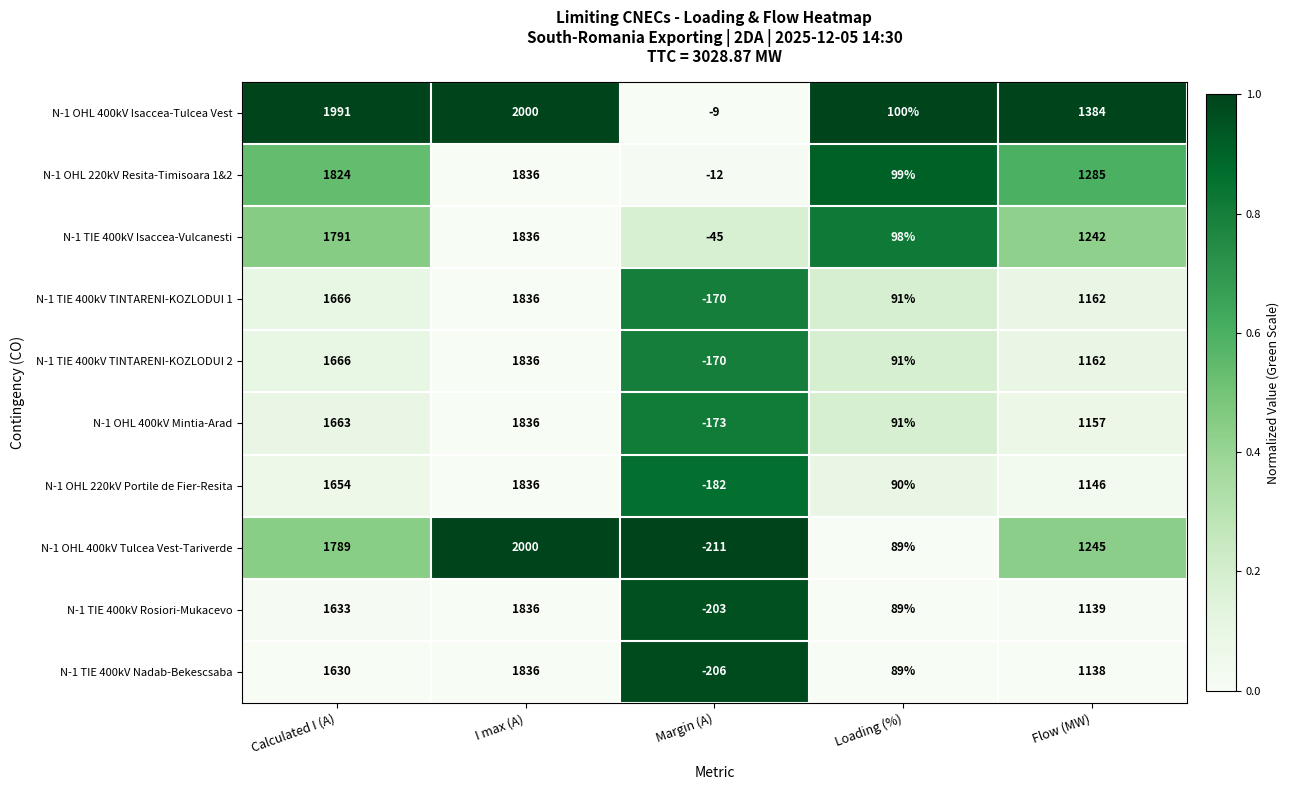

At which label does N-1 OHL 400kV Isaccea-Tulcea Vest first exceed 1384?

Calculated I (A)